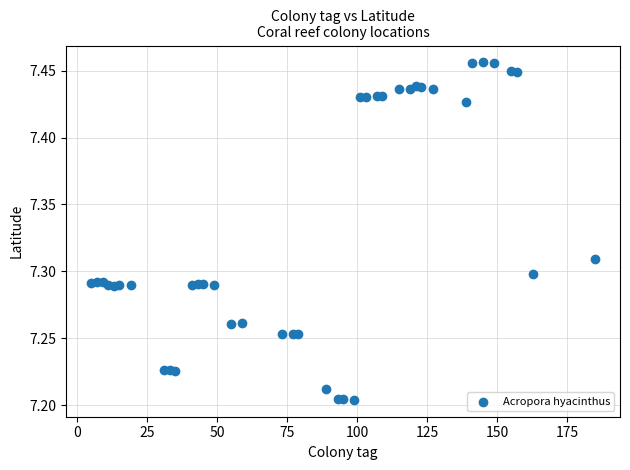

What is the range of Y values (max minus min)?

0.3